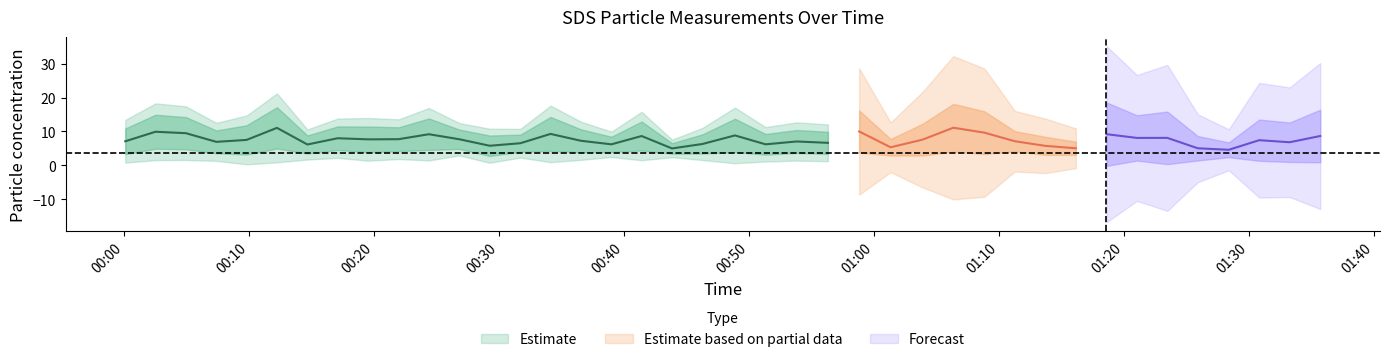

Where is the first local maximum for SDS_P2?

1